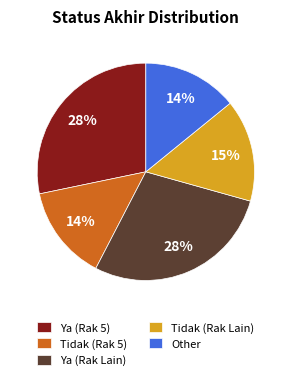

To the nearest percent, what is the difference between the largest and smallest slice percentages?

14%